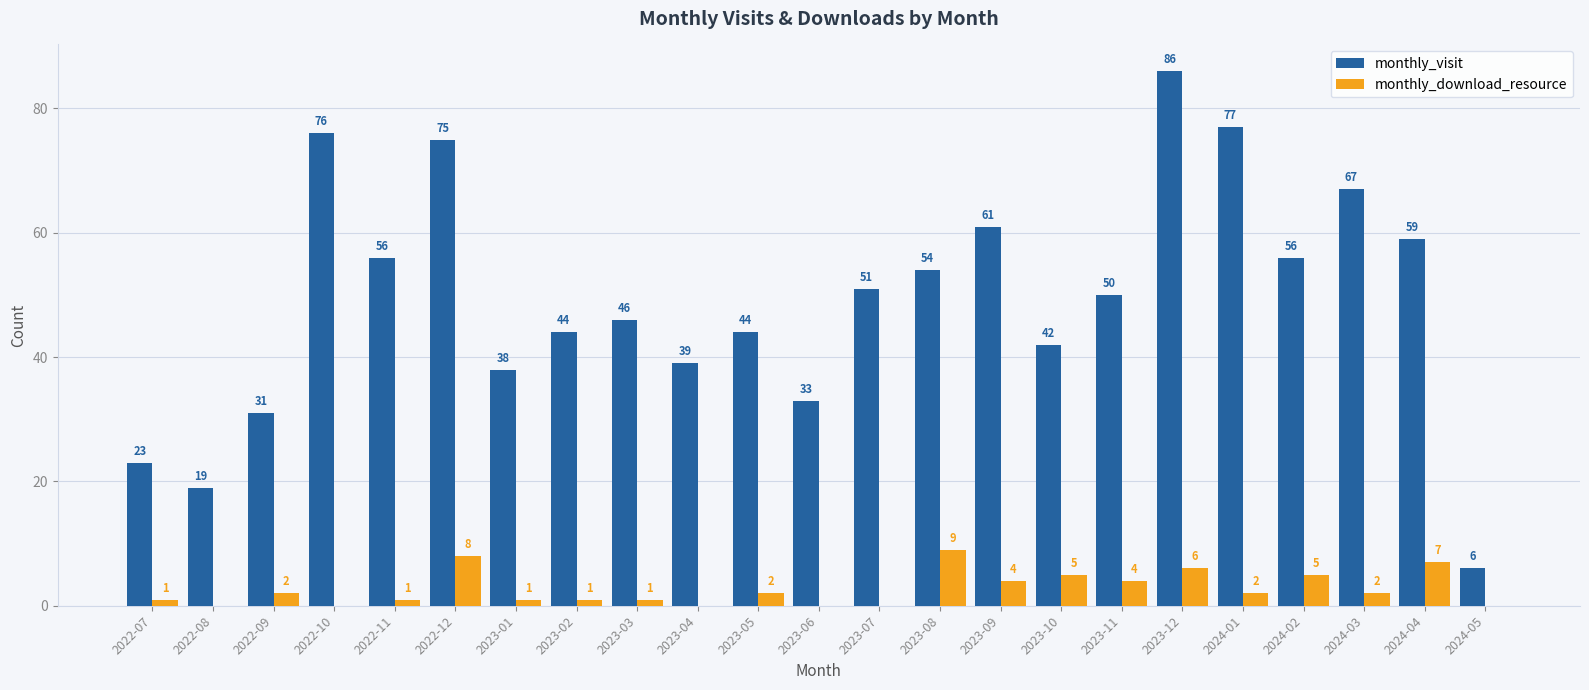

True or false: monthly_visit has a value of 59 at 2024-04.

True